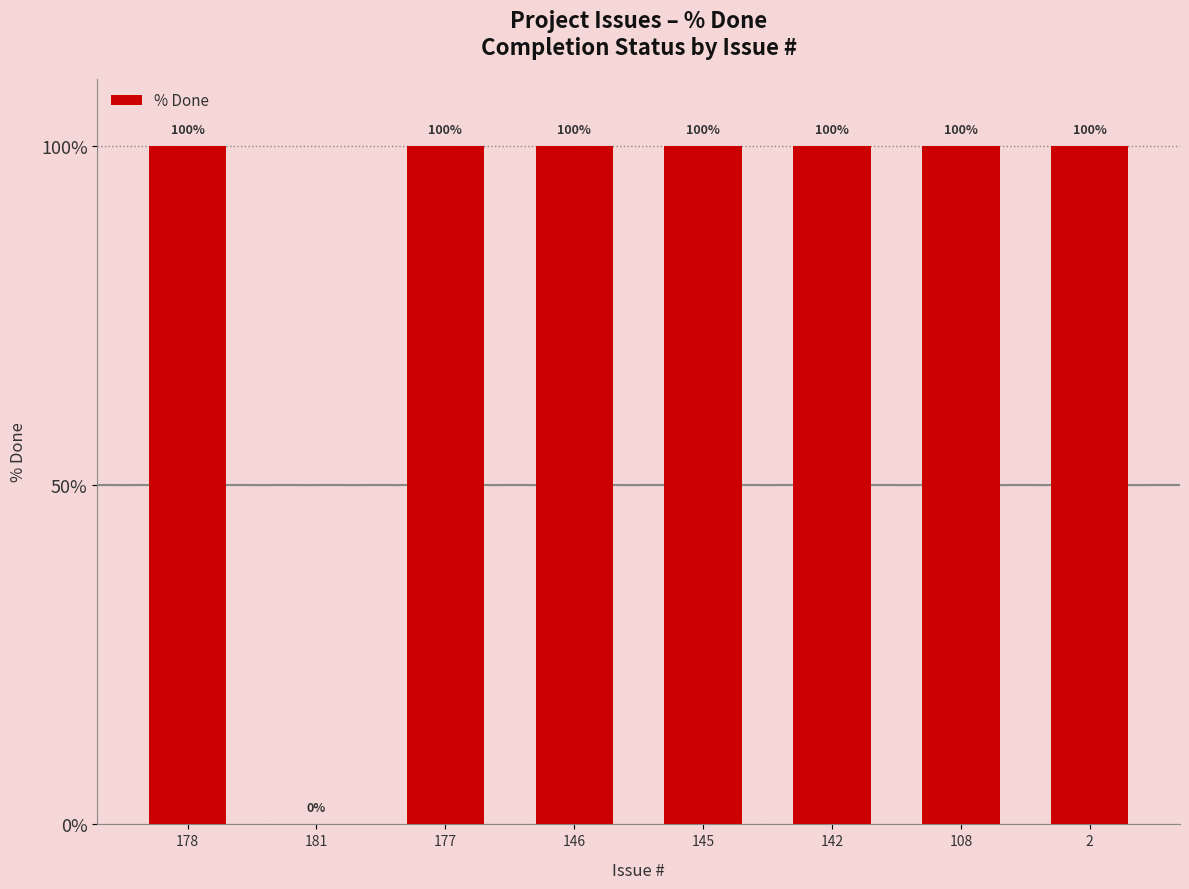

Read the value at 108, to the nearest 50.

100